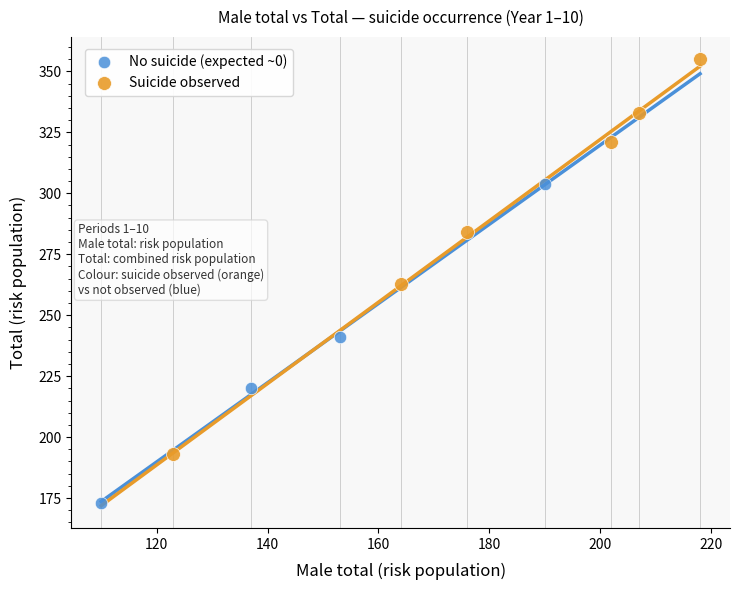

Which series contains the highest Y value?

Suicide observed